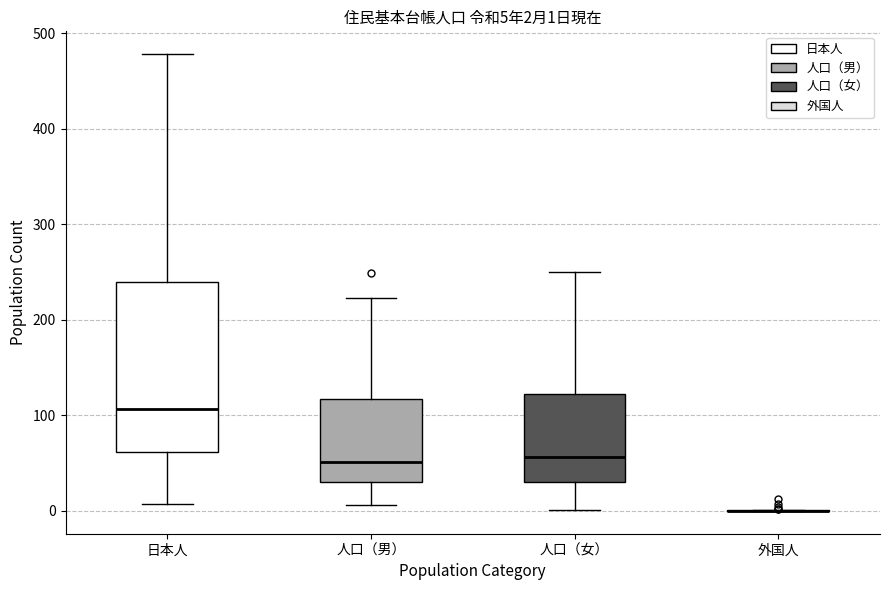

Comparing the boxes themselves (not the whiskers), which one is the tallest?

日本人